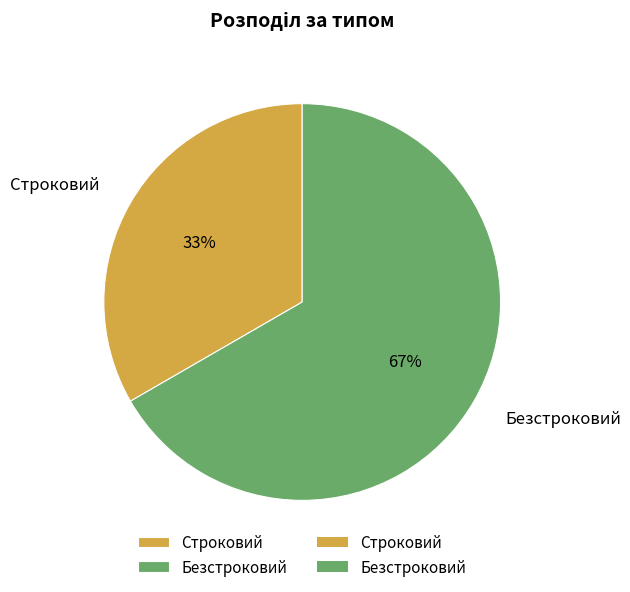

Combined, do Строковий and Безстроковий account for over 50%?

Yes